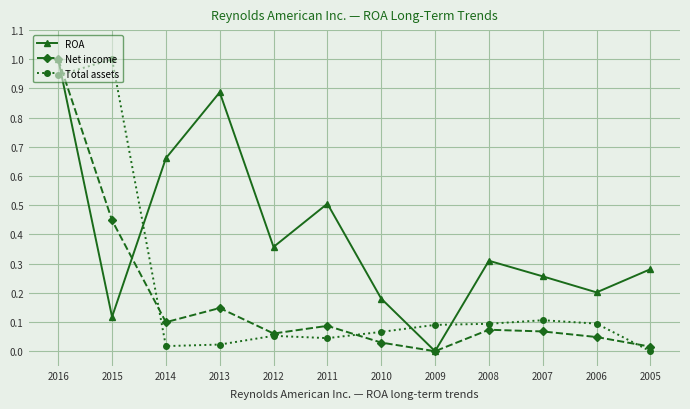

True or false: Total assets has a value of 0.4 at 2015.

False